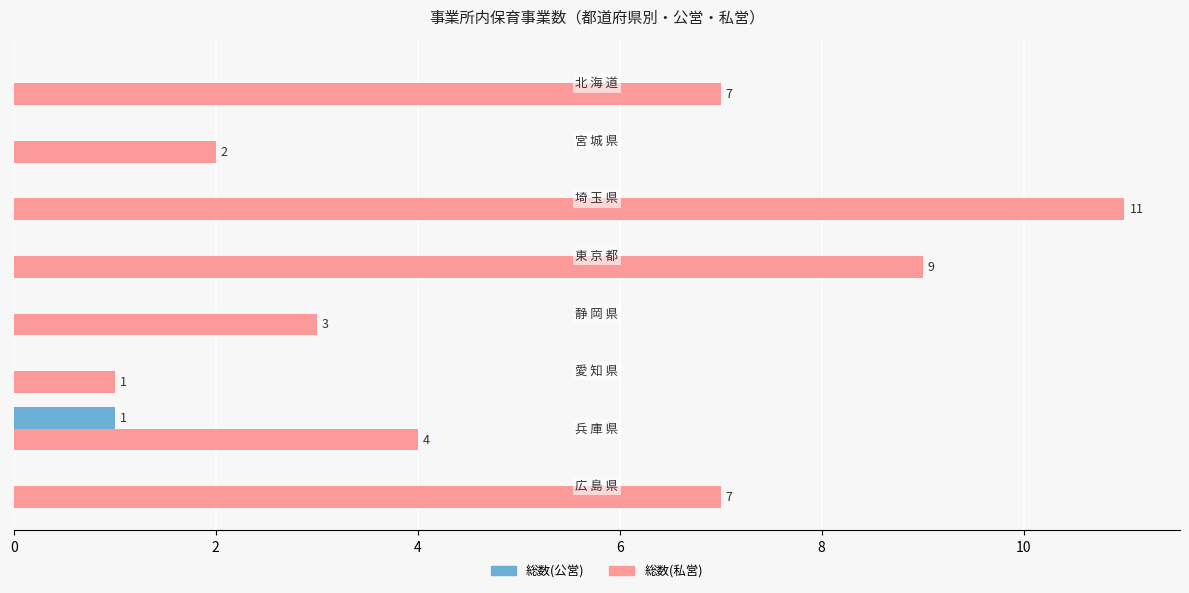

Which series has the largest total across all categories?

総数(私営)